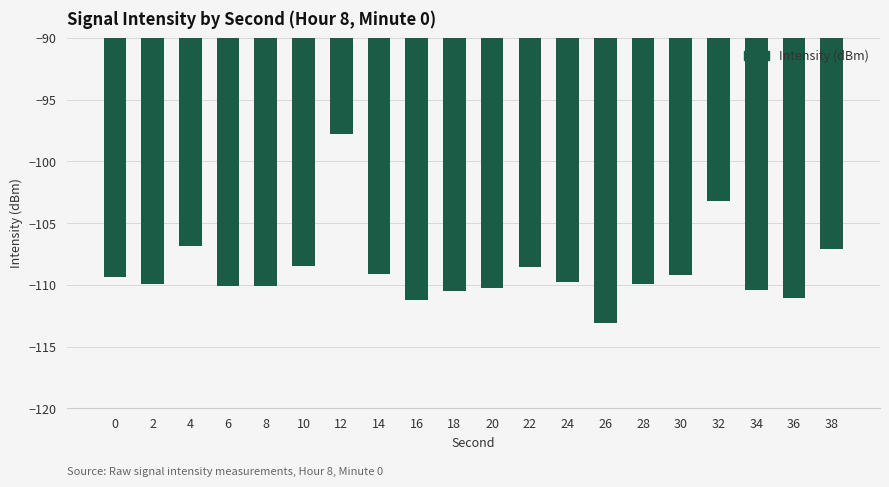

What is the value of the 9th bar from the left?

-111.2